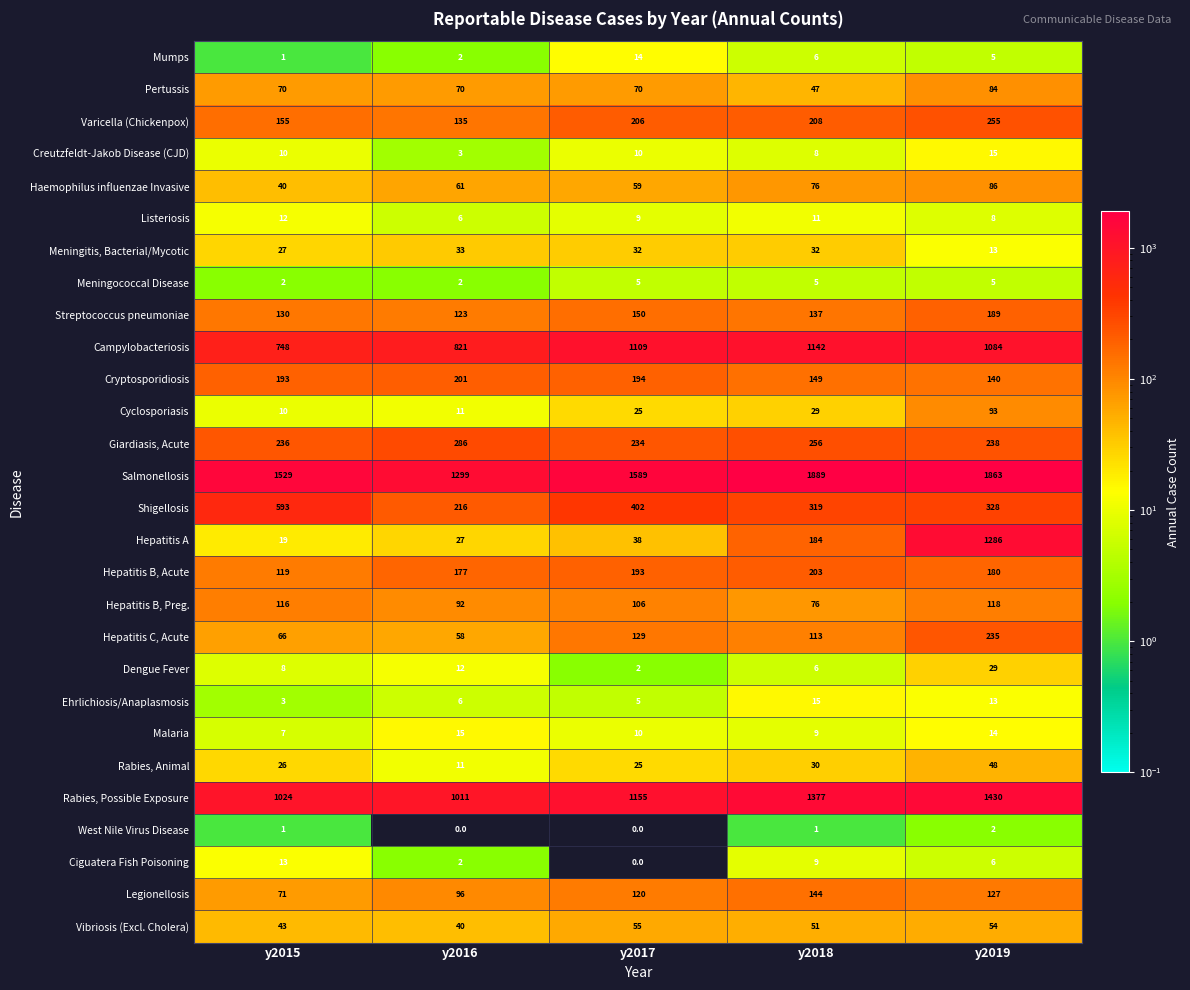

At how many categories does at least one series exceed 1411?

4